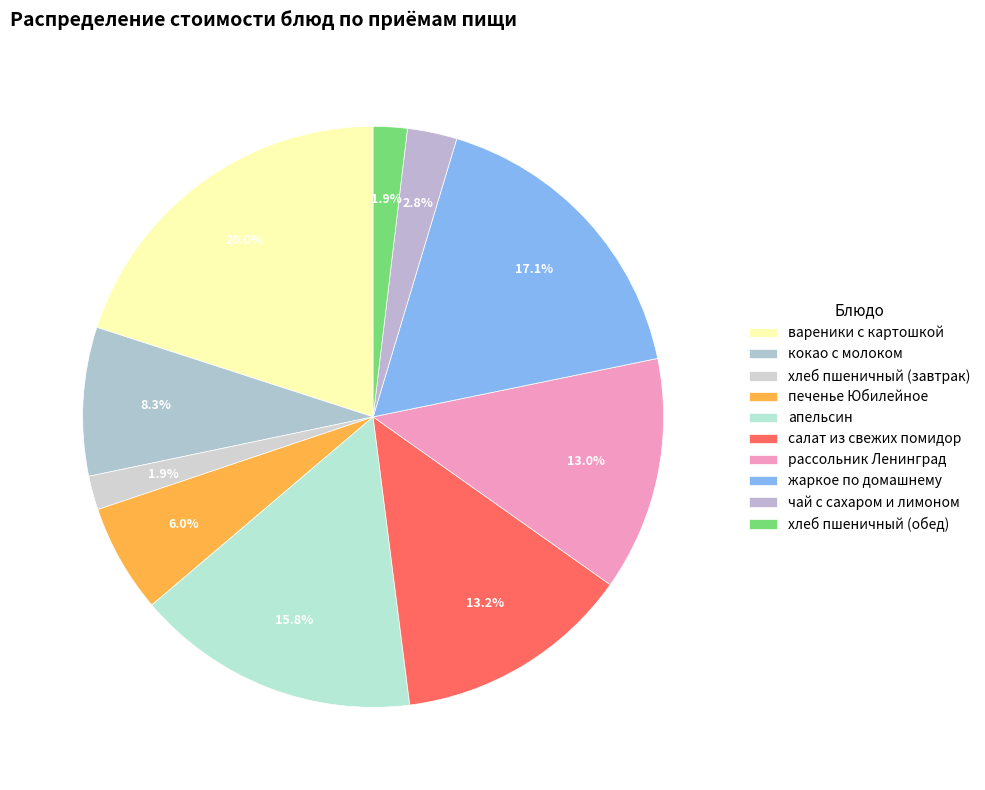

How many slices are in this pie chart?

10